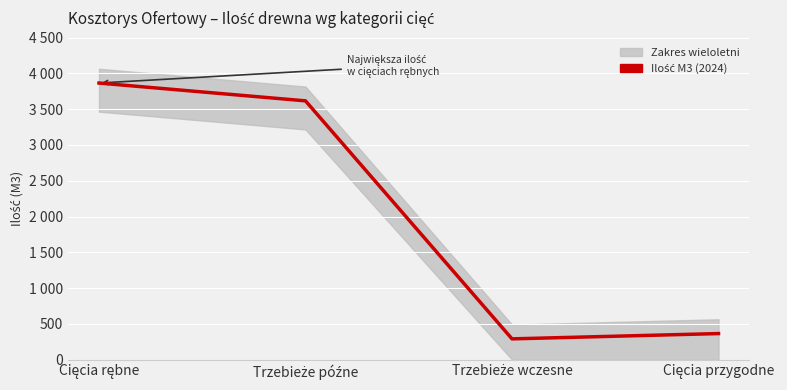

How many interior local valleys (lower than both neighbors) does the data have?

1